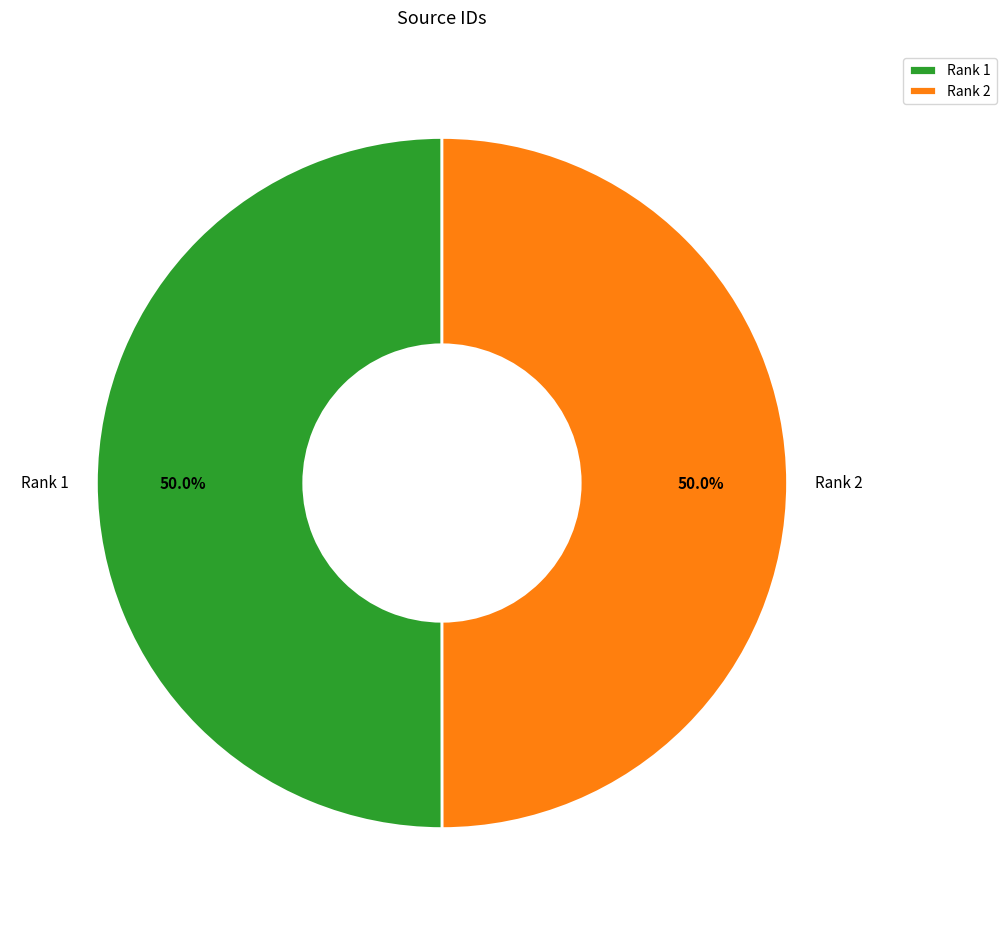

To the nearest percent, what is the average slice percentage?

50%